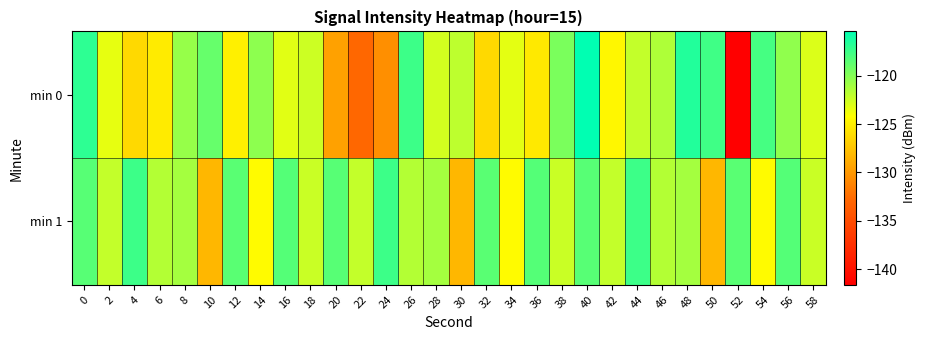

Count the number of categories in the chart.

30